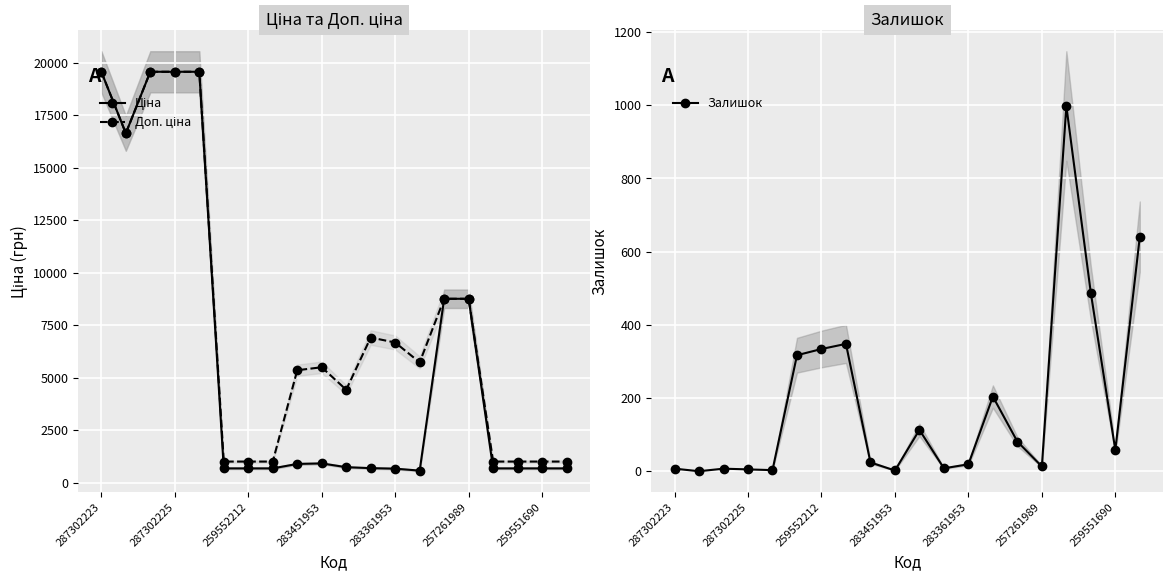

Which series has the largest range (max minus min)?

Ціна